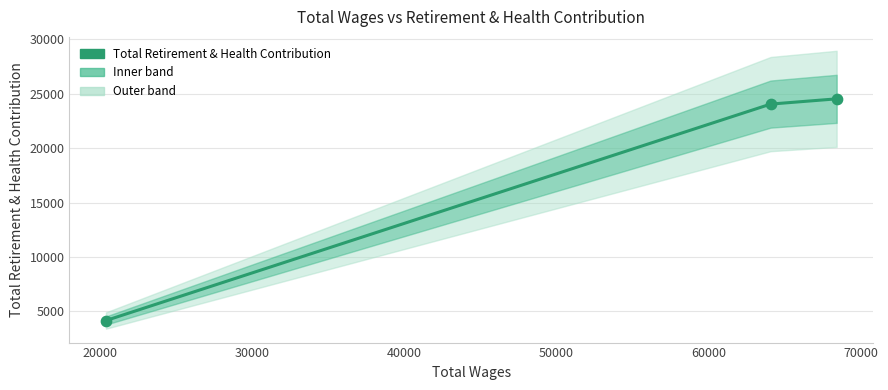

What is the ratio of the value at 20390.0 to the value at 68404.0?

0.2